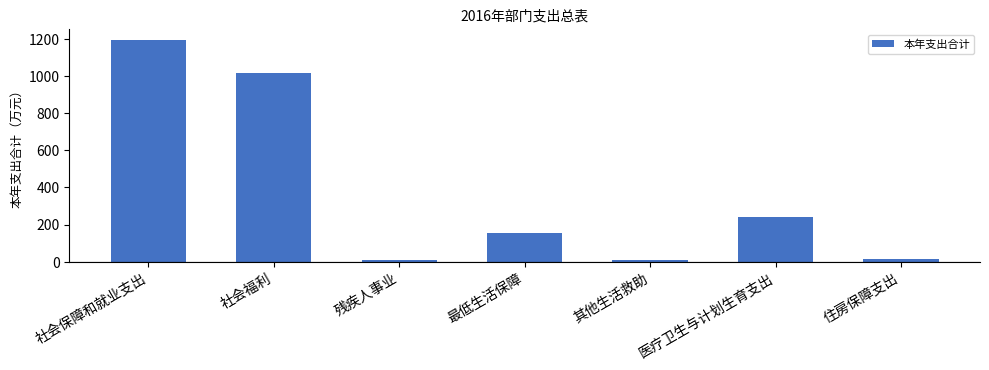

At which label is the value closest to 600?

医疗卫生与计划生育支出